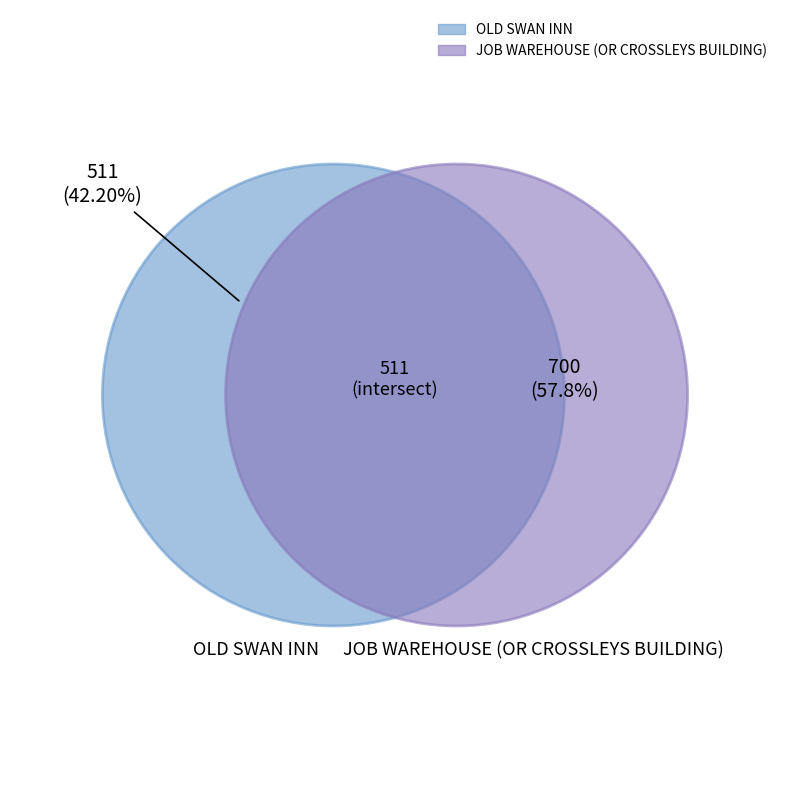

How many slices are in this pie chart?

2